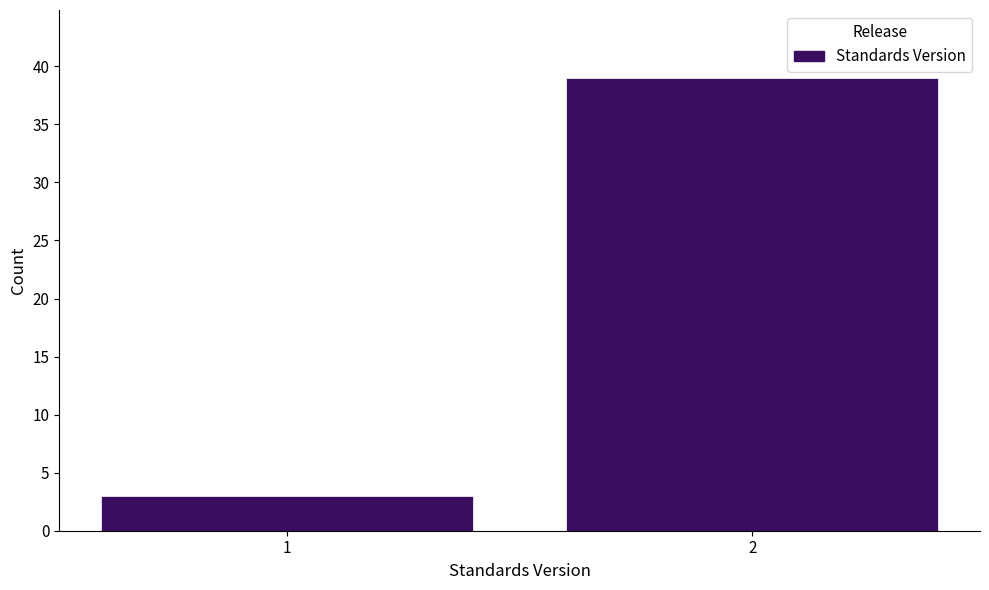

Reading left to right, extract all data points from this chart.

3	39